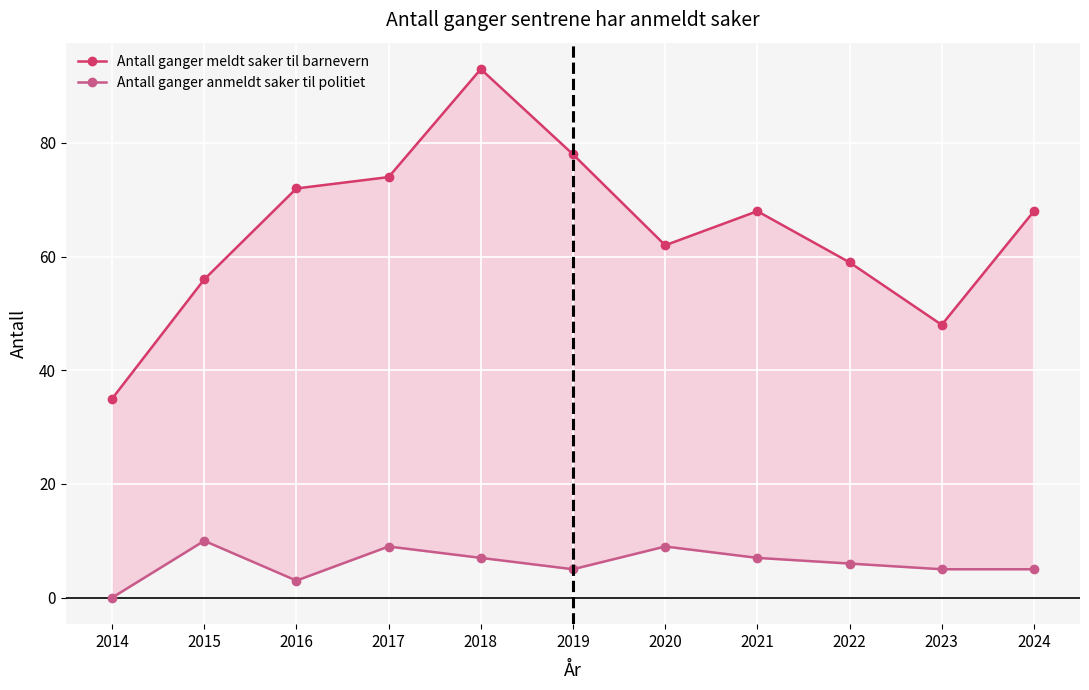

Which series has the largest total across all categories?

Antall ganger meldt saker til barnevern